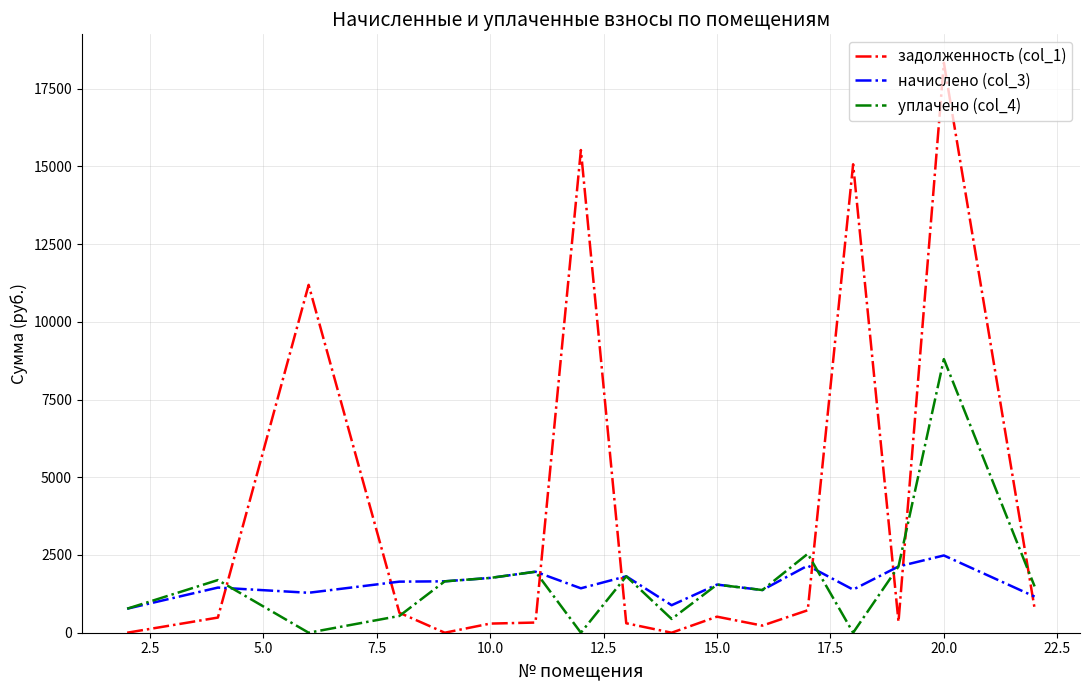

Which series has the largest total across all categories?

задолженность (col_1)